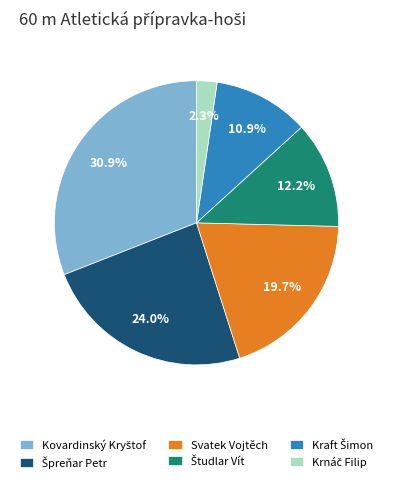

Does any single category account for the majority?

No